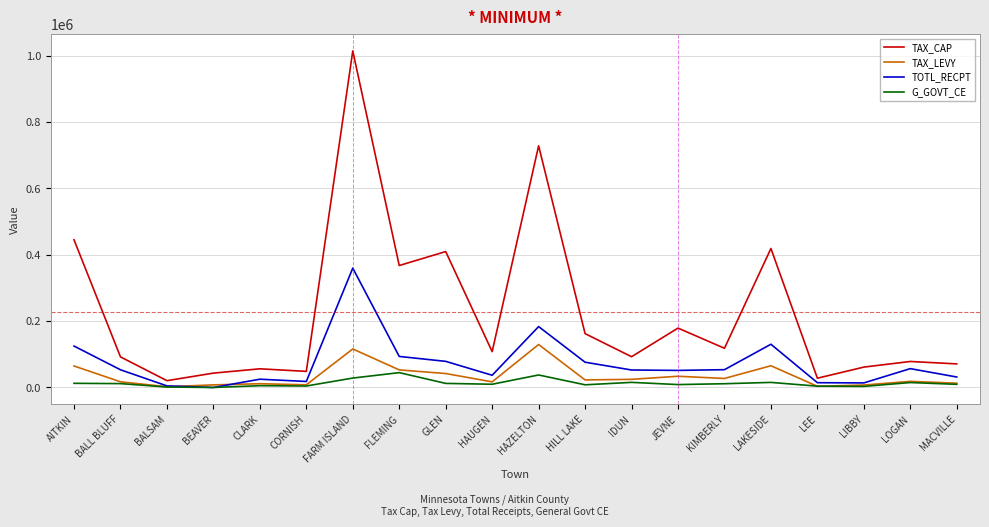

Which series has the widest spread of values?

TAX_CAP